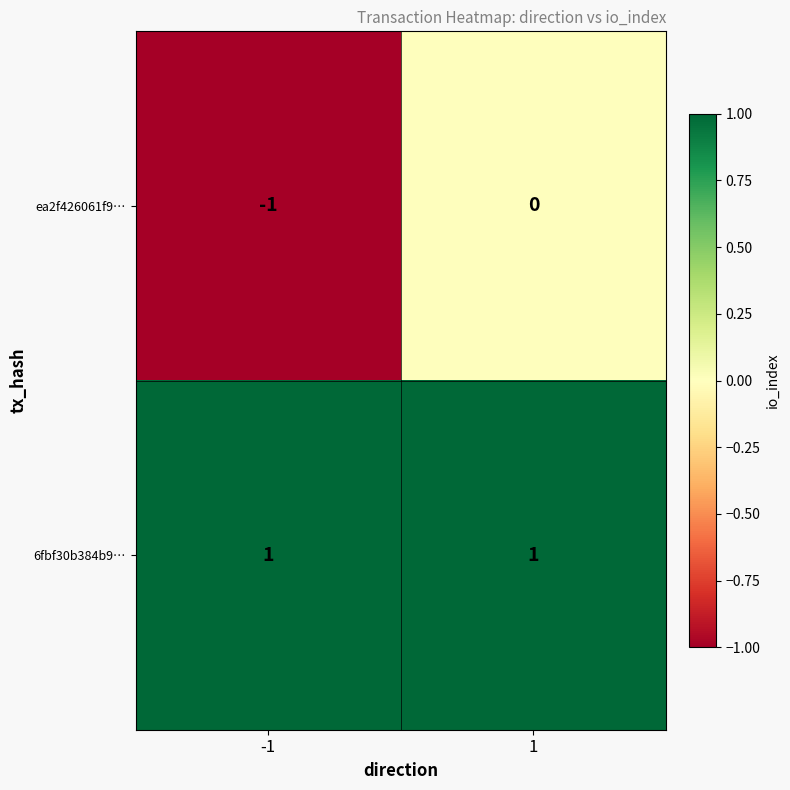

Reading left to right, what are all the values shown in this chart?

ea2f426061f9…: -1=-1	1=0
6fbf30b384b9…: -1=1	1=1